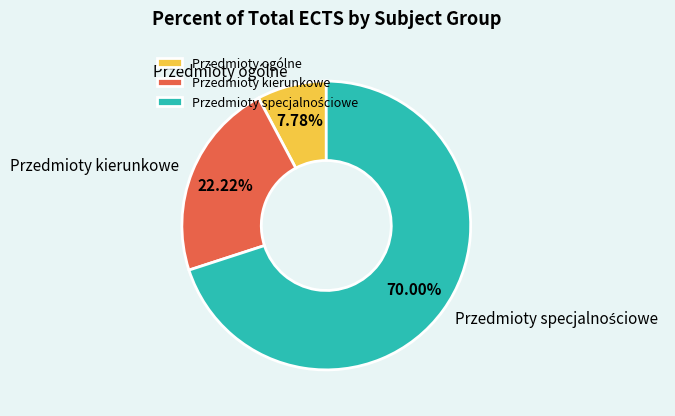

Between Przedmioty ogólne and Przedmioty kierunkowe, which is larger?

Przedmioty kierunkowe